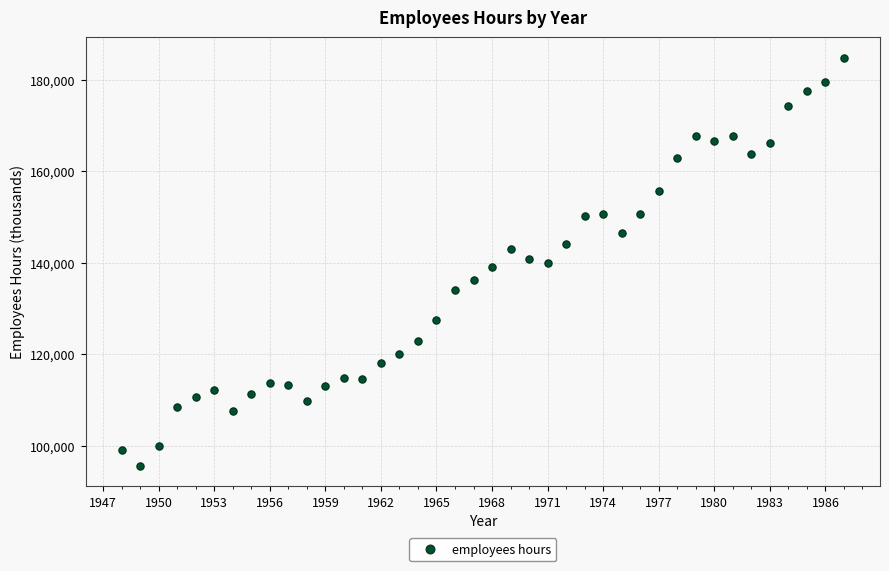

What is the range of Y values (max minus min)?

89175